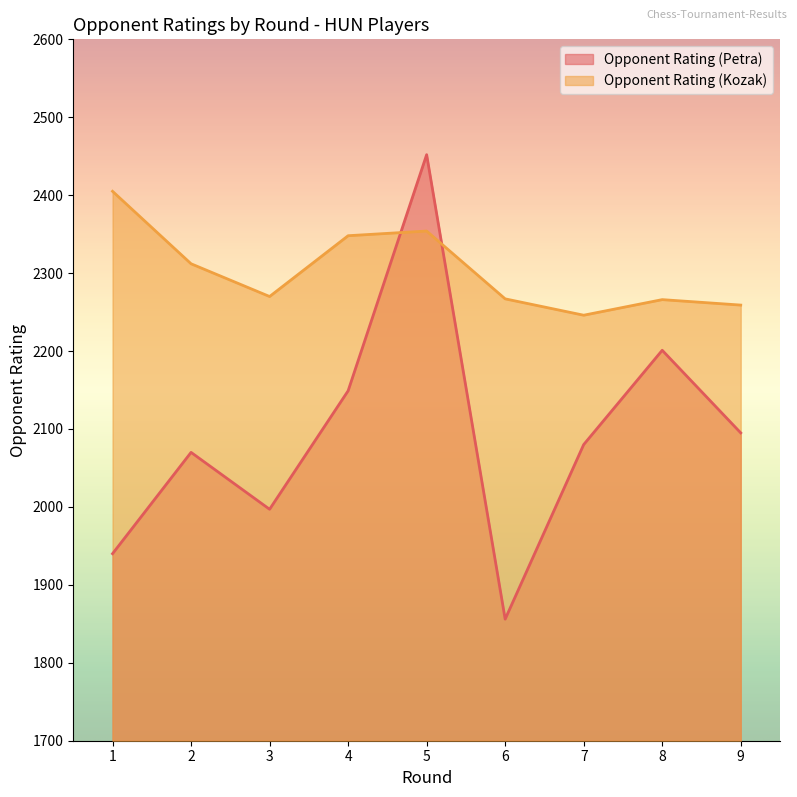

How many times do Opponent Rating (Petra) and Opponent Rating (Kozak) cross each other?

2